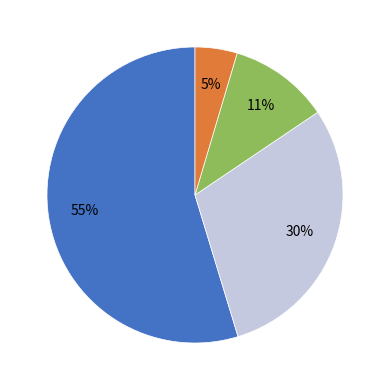

Does any single category account for the majority?

Yes